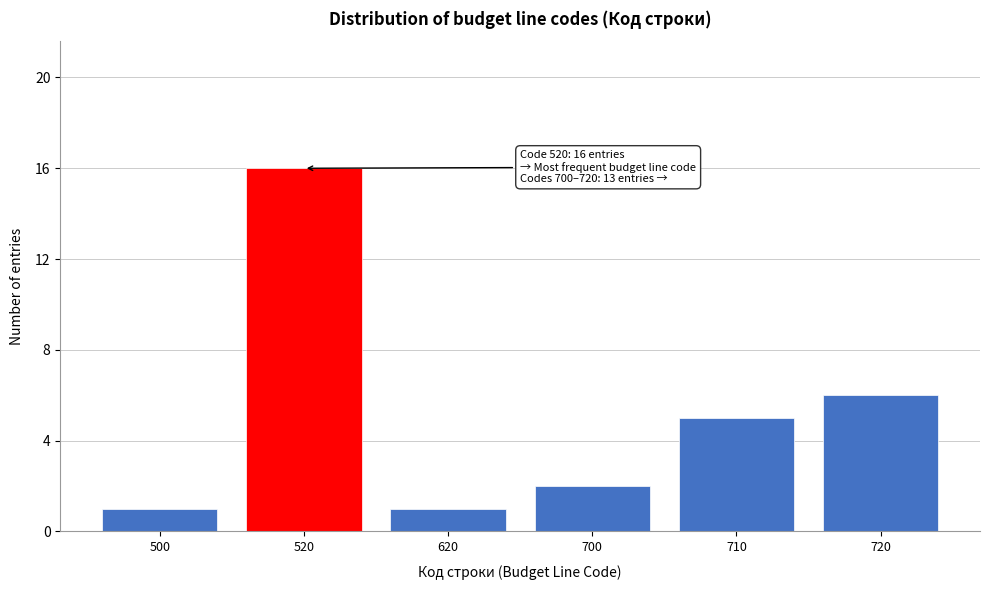

Reading left to right, extract all data points from this chart.

1	16	1	2	5	6